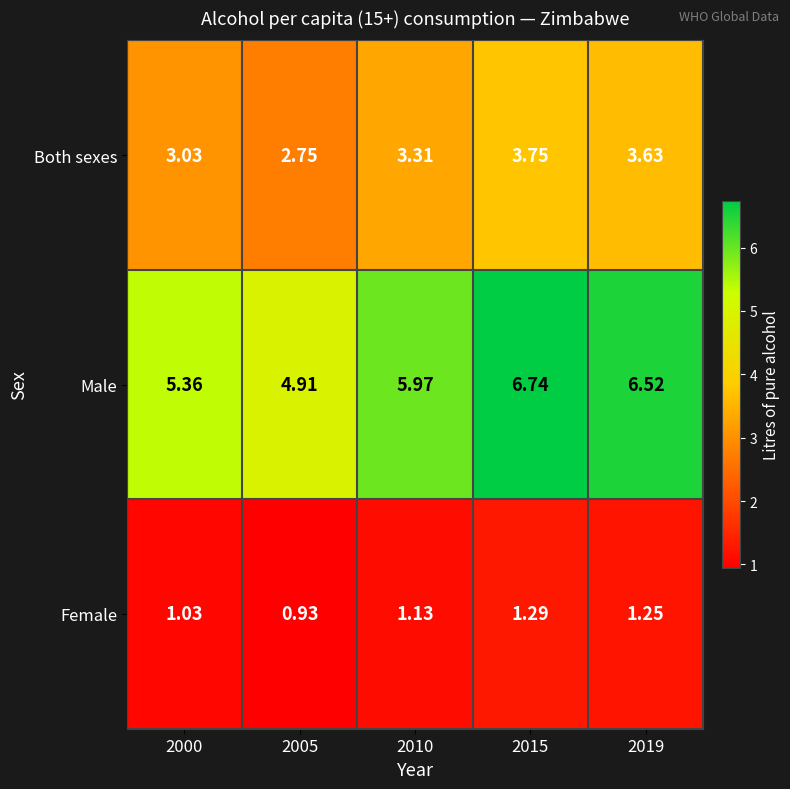

Is the value of Both sexes at 2019 greater than the value of Female at 2000?

Yes